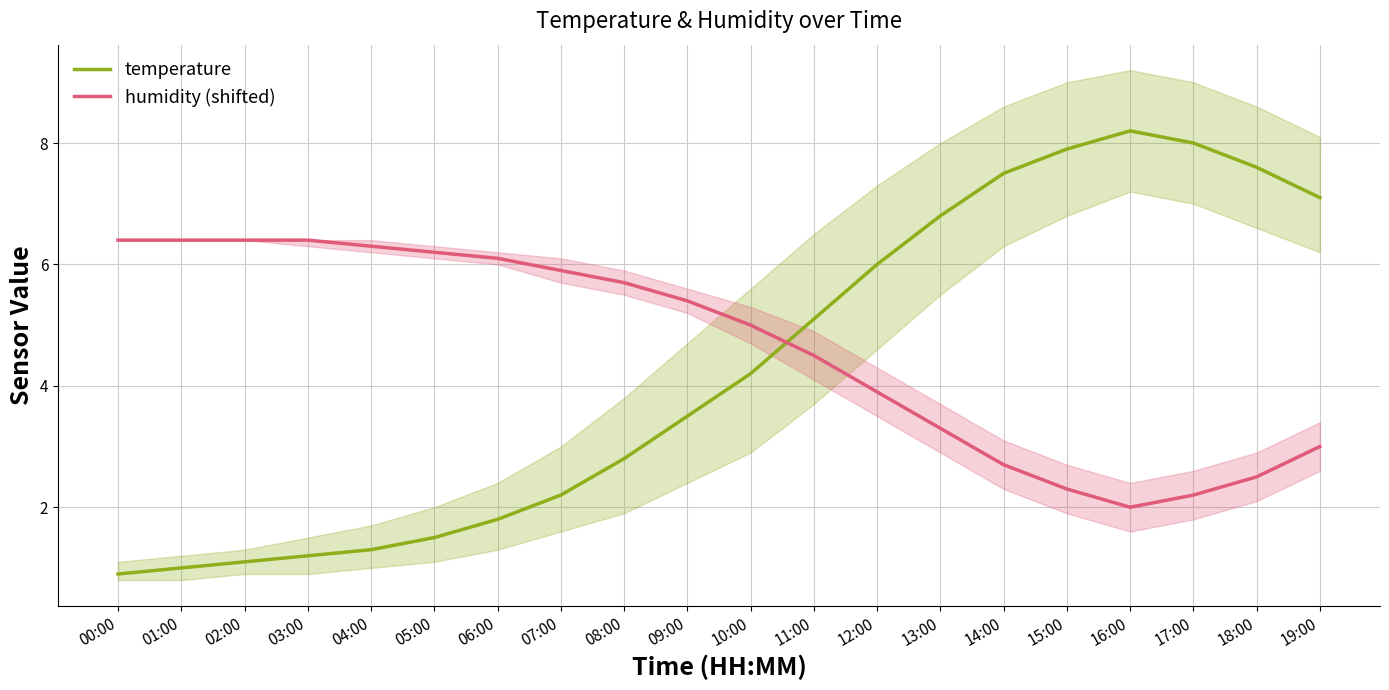

True or false: temperature has more than 0 points higher than both neighbors.

True